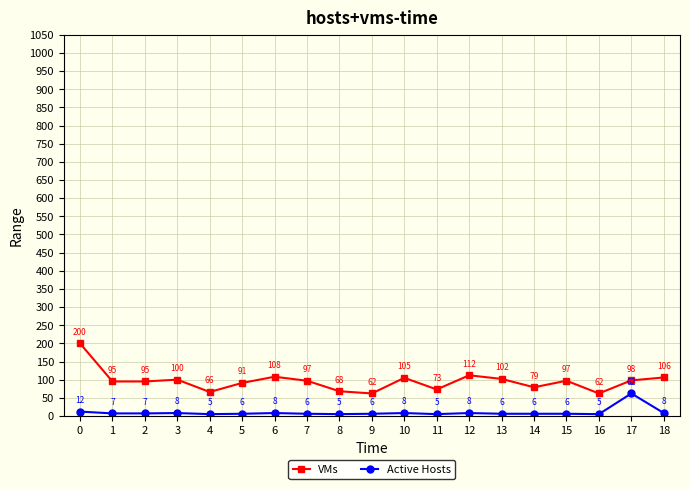

At 8, list the series in order from smallest to largest.

Active Hosts, VMs